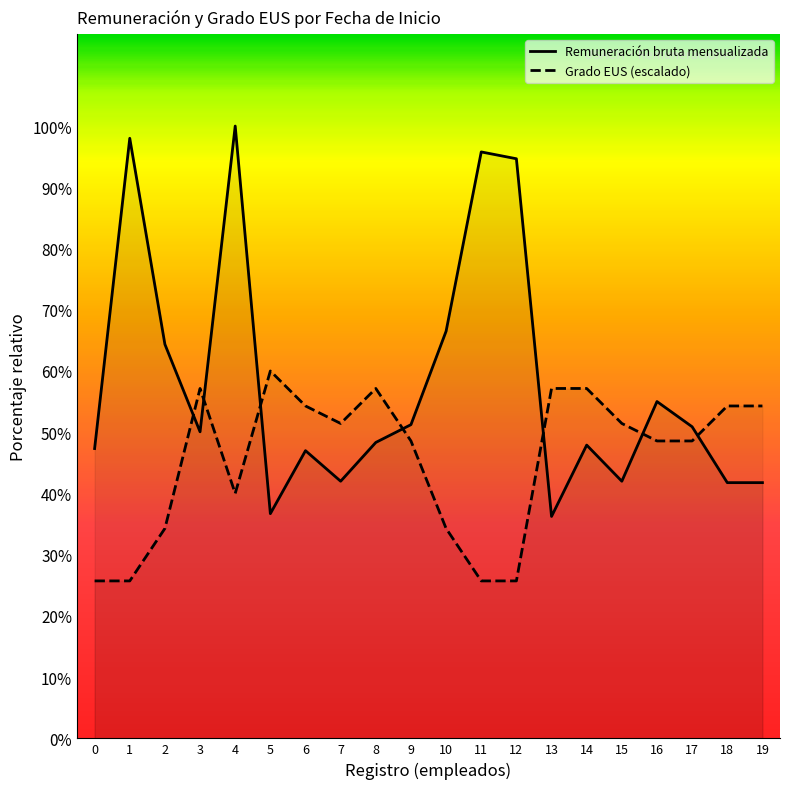

Between 1 and 7, which series saw the biggest shift?

Remuneración bruta mensualizada